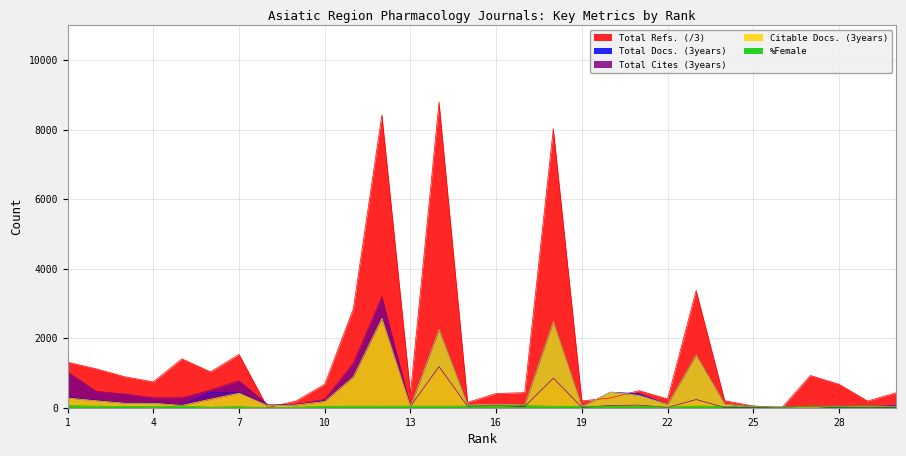

What is the value of the Total Cites (3years) point at the 23rd from the left?

236.0